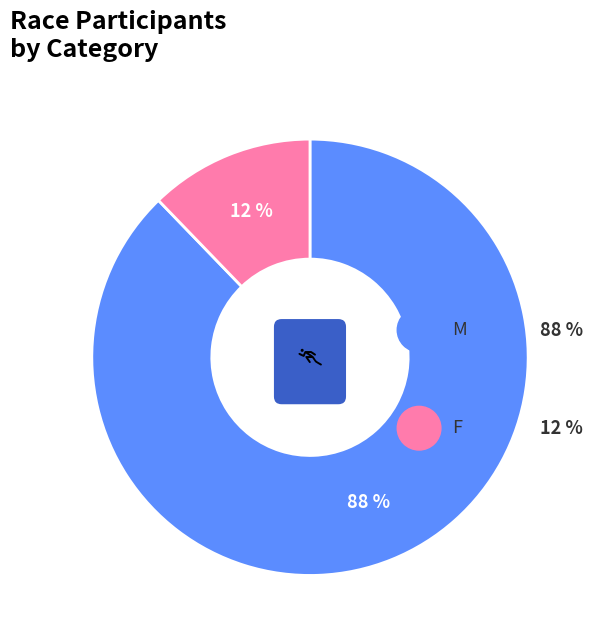

Count the number of slices in the pie.

2